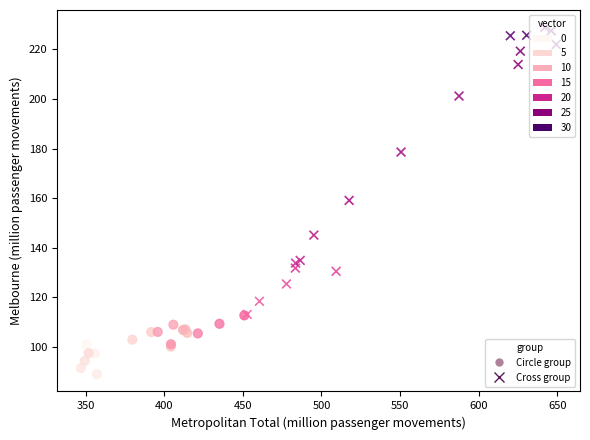

Which series reaches the minimum Y coordinate?

Circle group